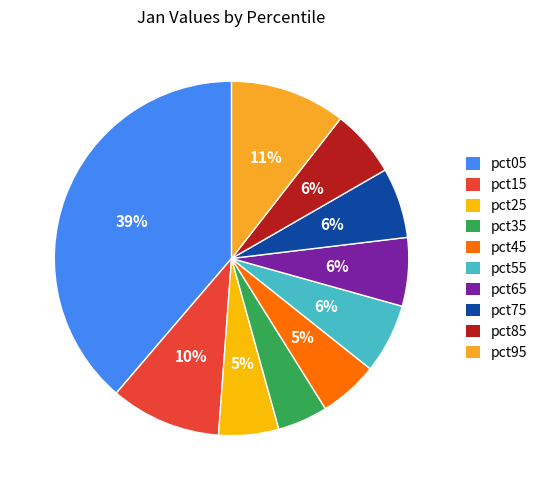

The pct55 slice represents 1% of the pie. True or false?

False